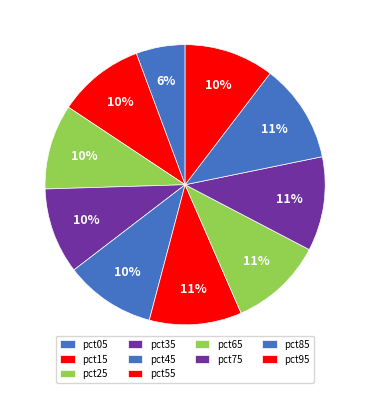

How many segments does this pie chart have?

10